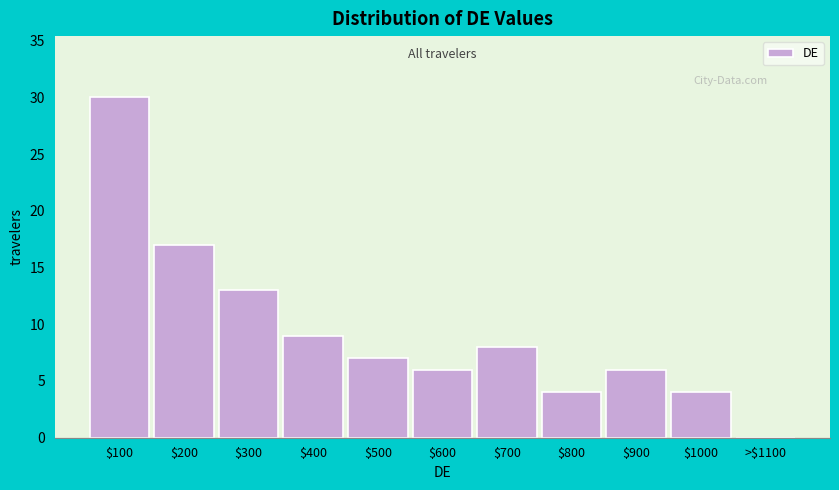

The chart shows a value of 10 at $200. True or false?

False